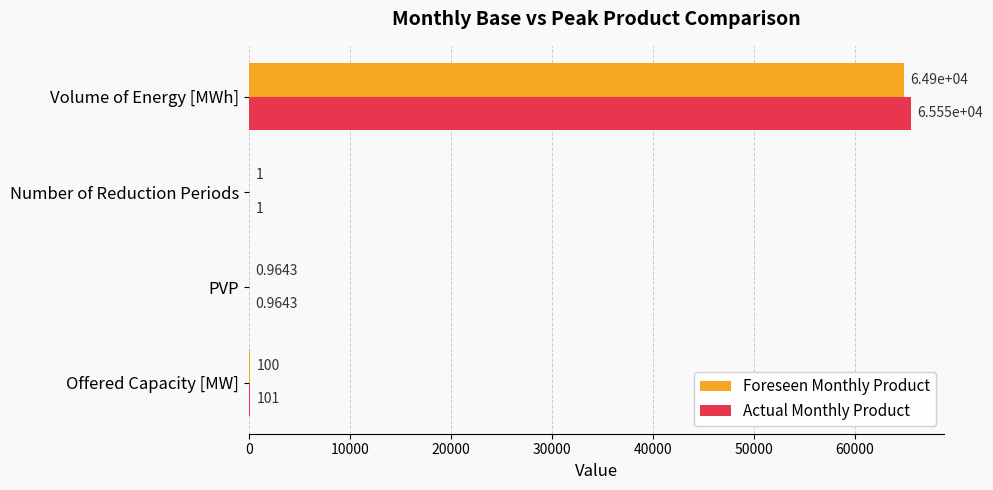

What is the average value of the Foreseen Monthly Product series?

16250.5